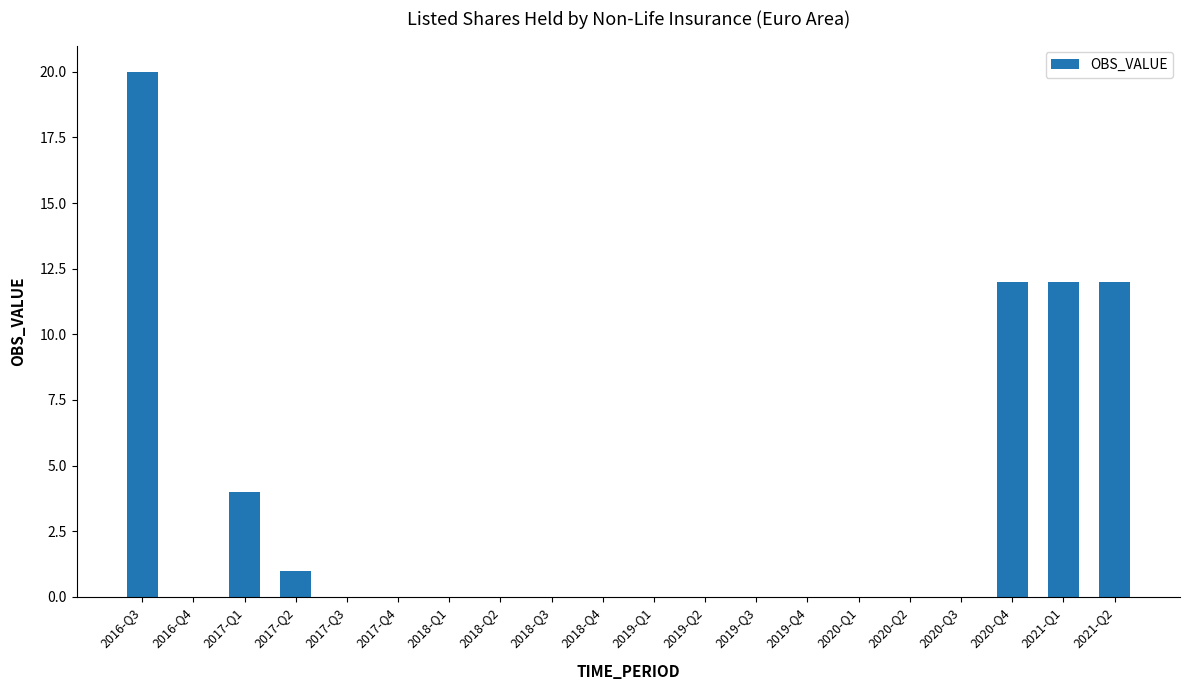

Does the chart contain stacked bars?

No